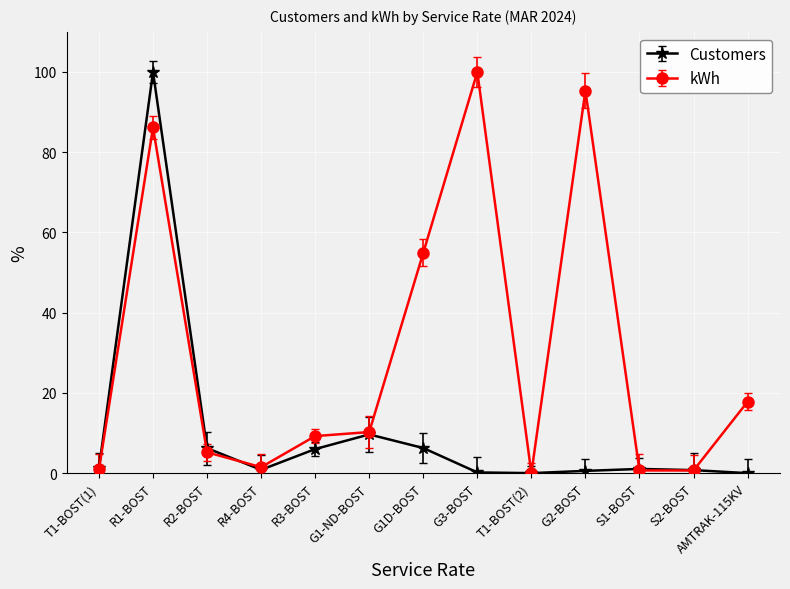

The value of kWh at R2-BOST is 5.2. True or false?

True